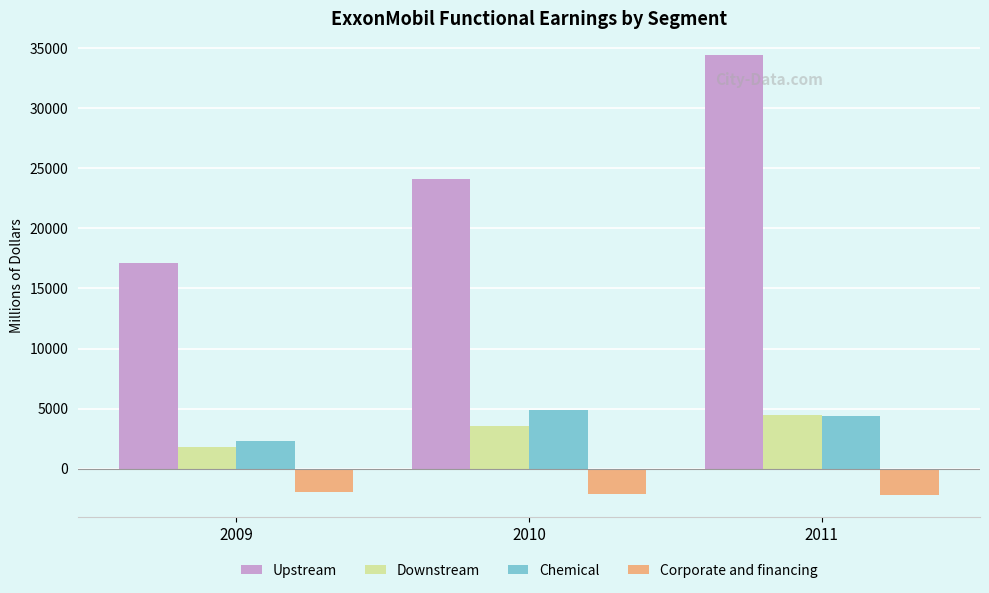

Does the chart contain any negative values?

Yes